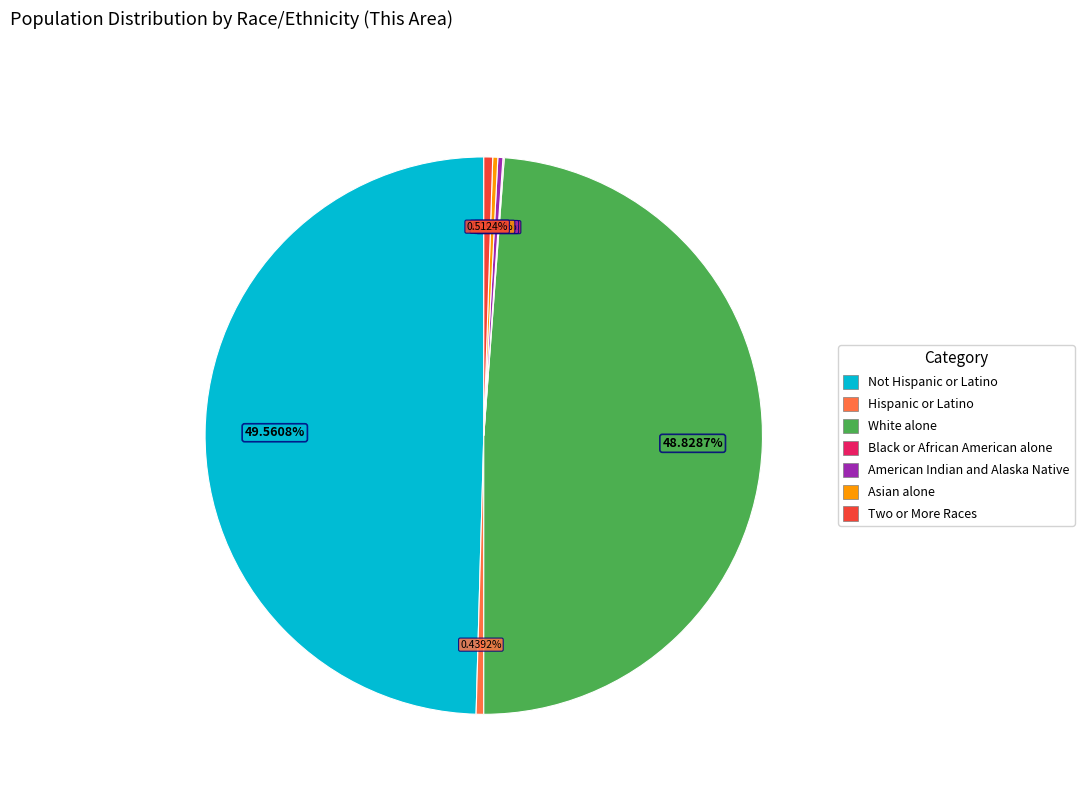

What is the largest slice in the pie chart?

Not Hispanic or Latino